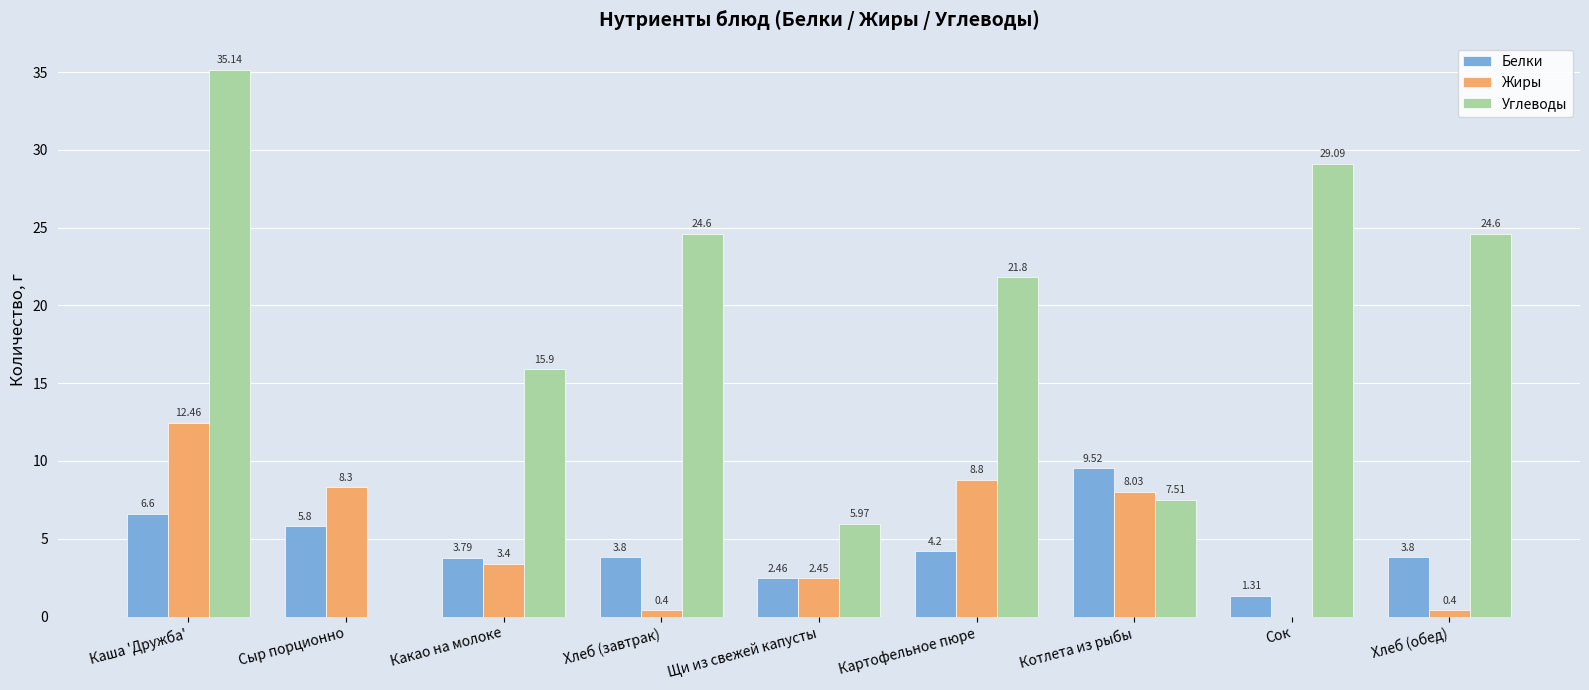

At which label does Белки reach its peak?

Котлета из рыбы